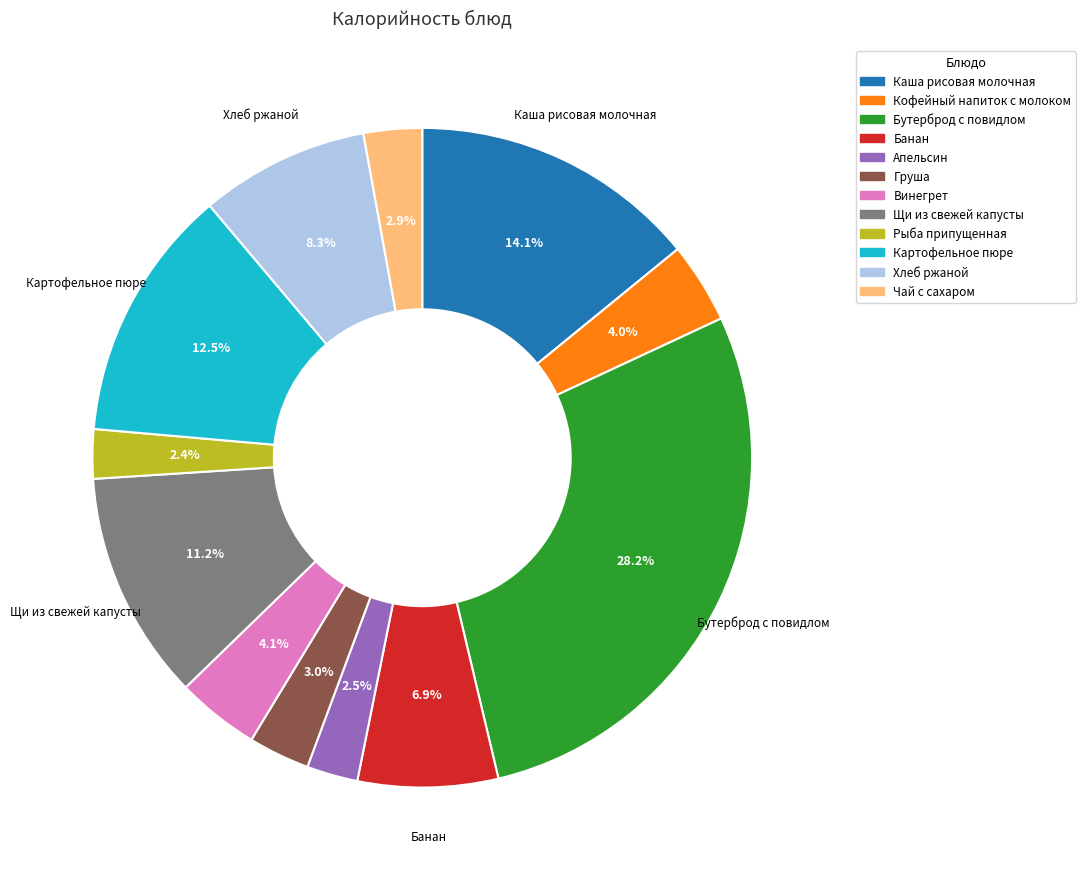

What is the ratio of the value at Чай с сахаром to the value at Винегрет?

0.7